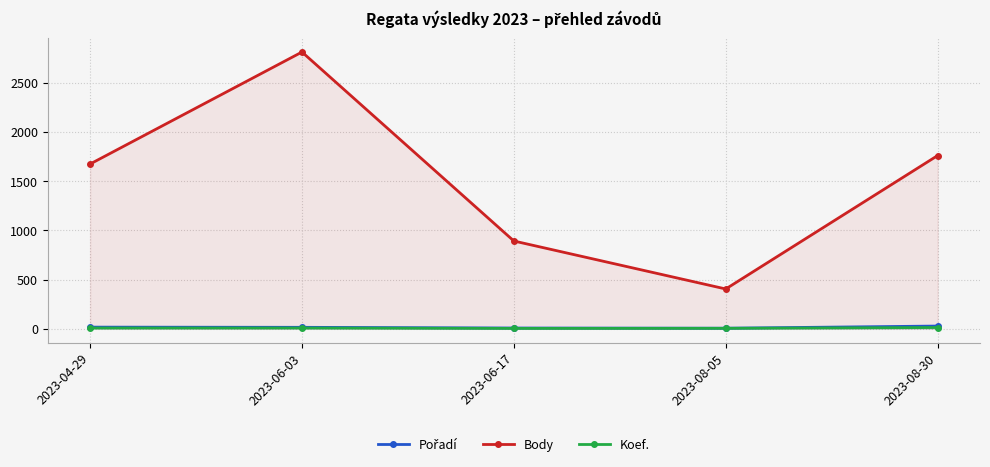

How many lines are shown in the chart?

3